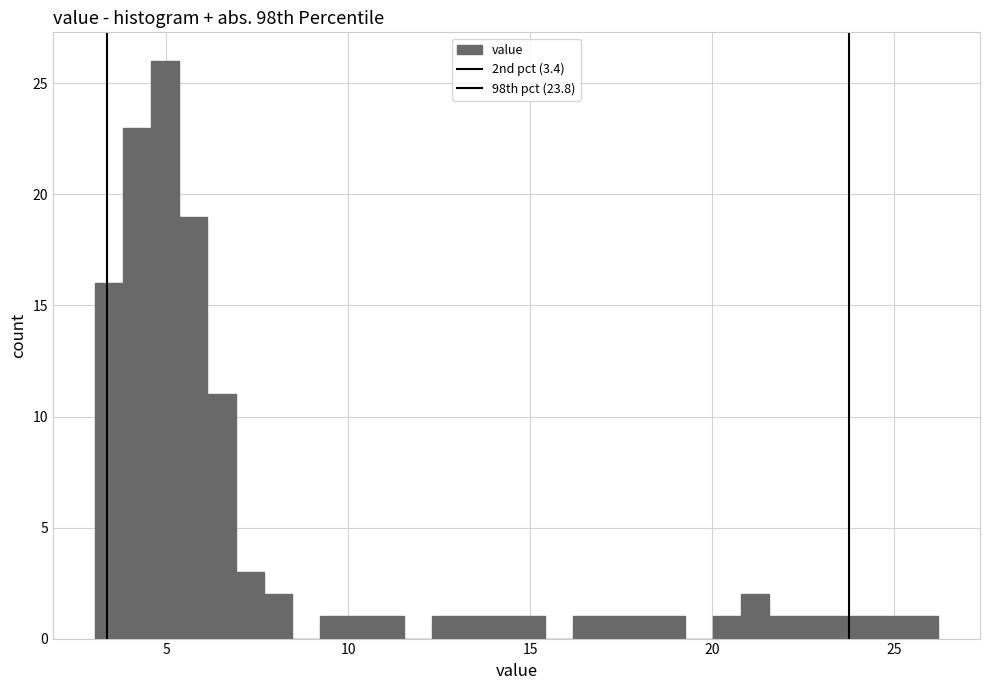

Around what value on the x-axis is the tallest bar? Give the approximate position of its centre, as read against the axis.

5.0